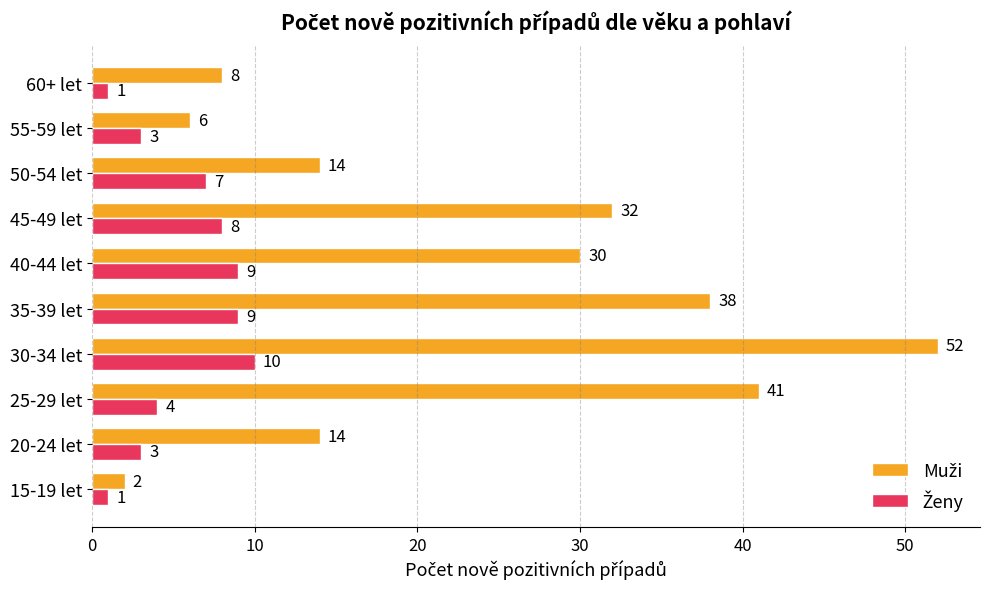

At which category is the sum across all series the highest?

30-34 let